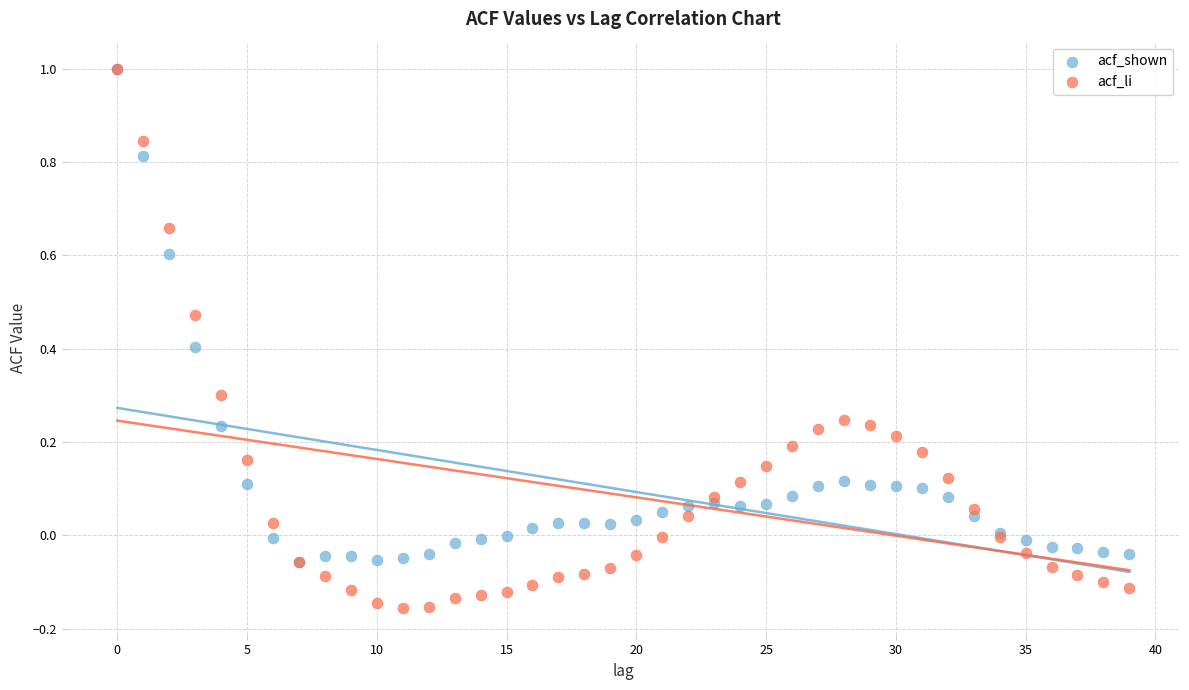

What are all the series names shown in the legend?

acf_shown, acf_li